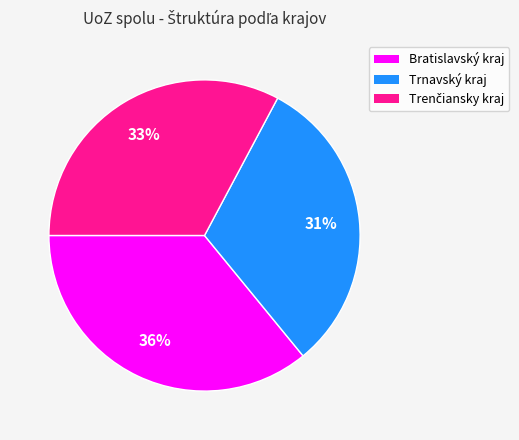

What is the largest slice in the pie chart?

Bratislavský kraj